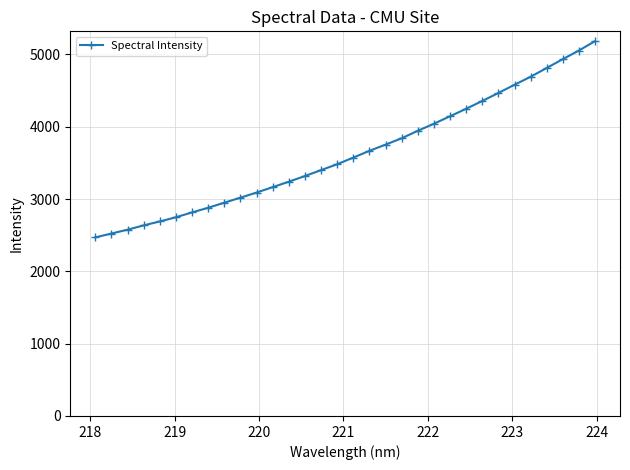

What is the value of the 26th point from the left?

4467.7